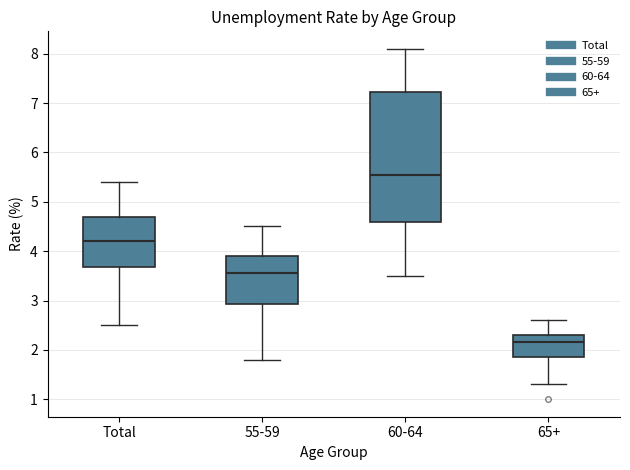

Which box is the tallest, from its lower edge to its upper edge?

60-64